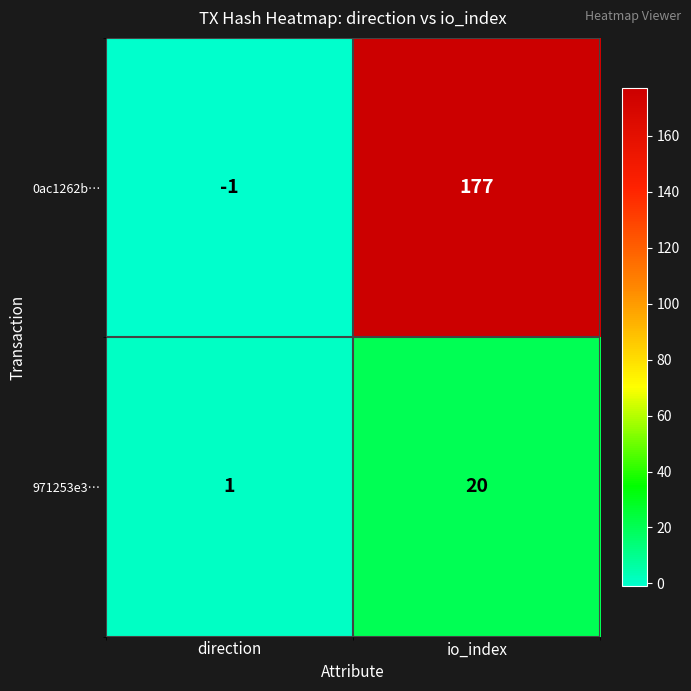

Reading left to right, transcribe all the data shown in this chart.

0ac1262b…: -1	177
971253e3…: 1	20